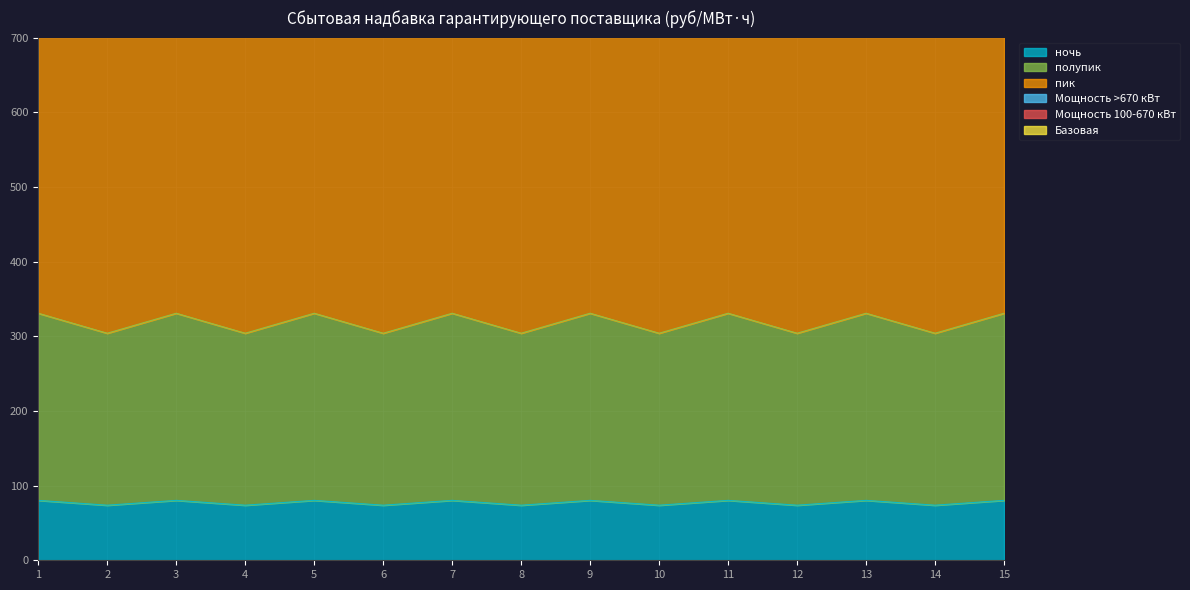

The value of ночь at 8 is 73.8. True or false?

True